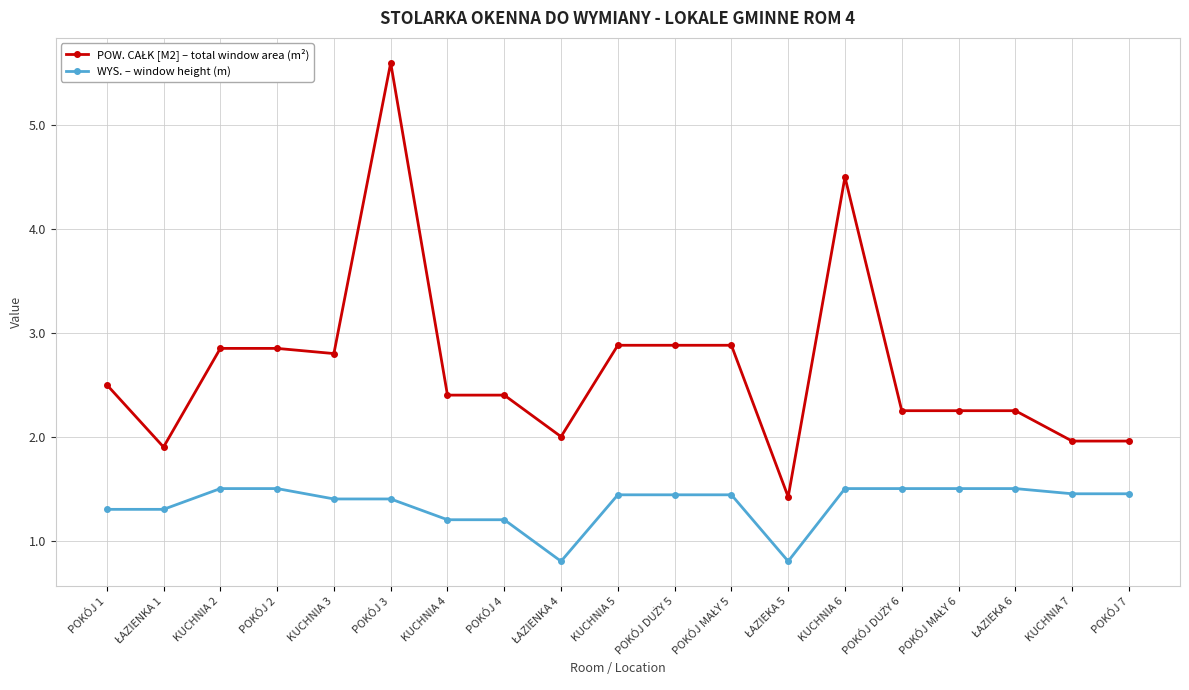

At which category is the sum across all series the highest?

POKÓJ 3